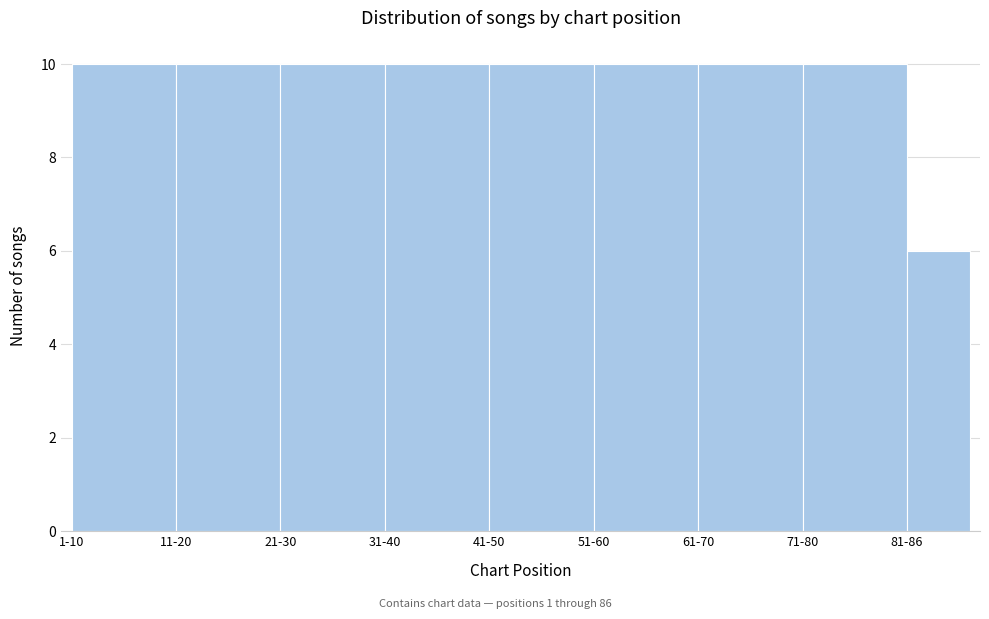

Reading left to right, what are all the values shown in this chart?

1-10=10	11-20=10	21-30=10	31-40=10	41-50=10	51-60=10	61-70=10	71-80=10	81-86=6